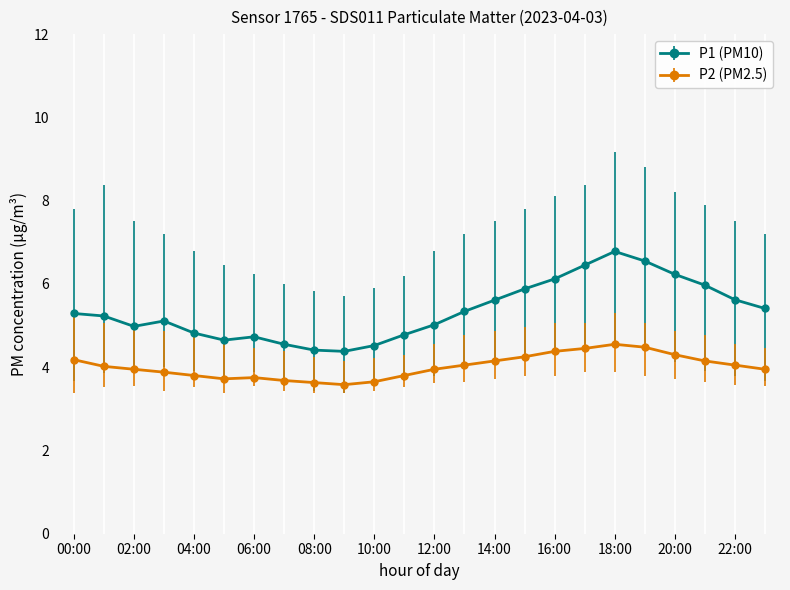

What is the greatest value displayed?

6.8